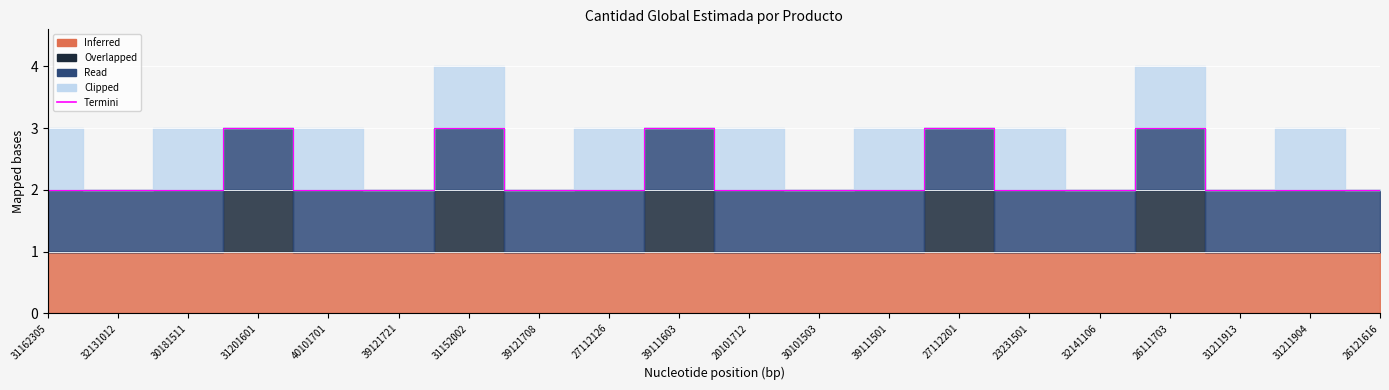

True or false: the data shows 2 at 31211904.

True